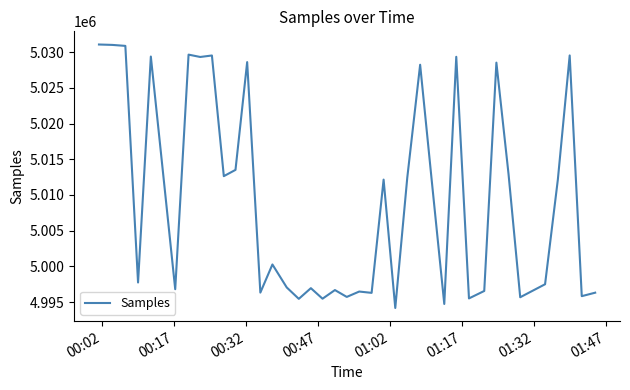

What is the difference between the maximum and minimum values?

36877